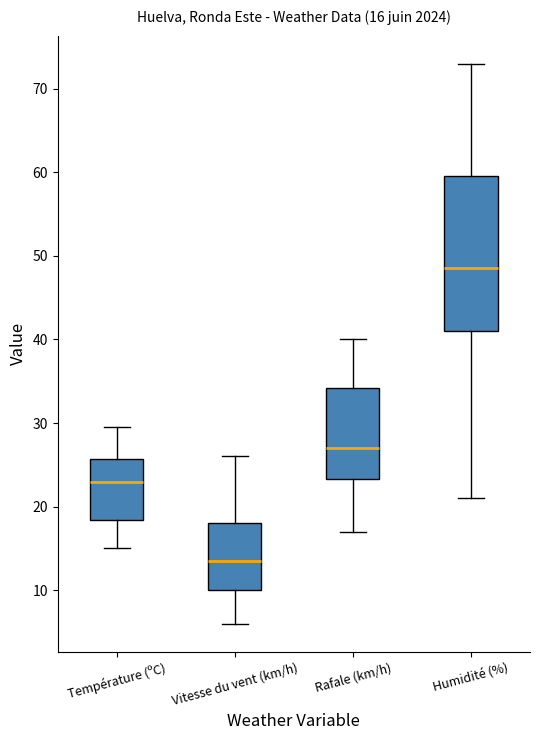

Which box has the lowest median line?

Vitesse du vent (km/h)